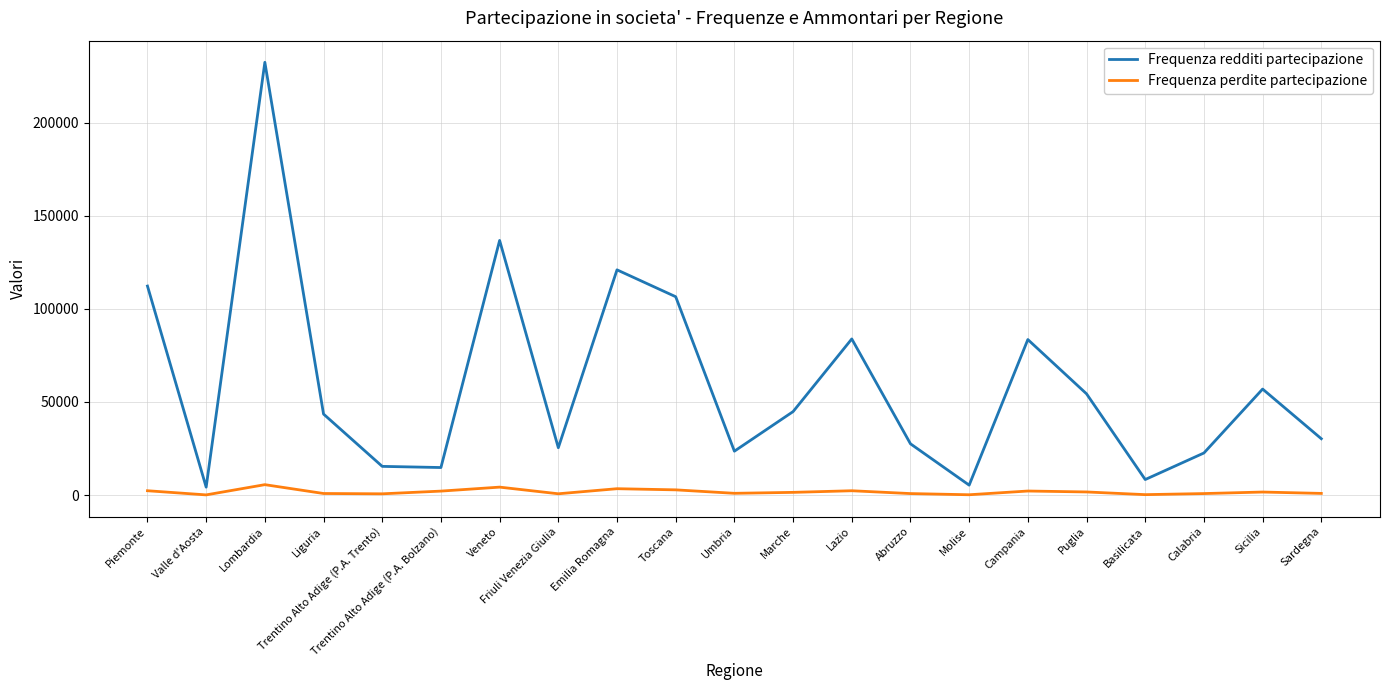

What is the maximum value for Frequenza redditi partecipazione?

232452